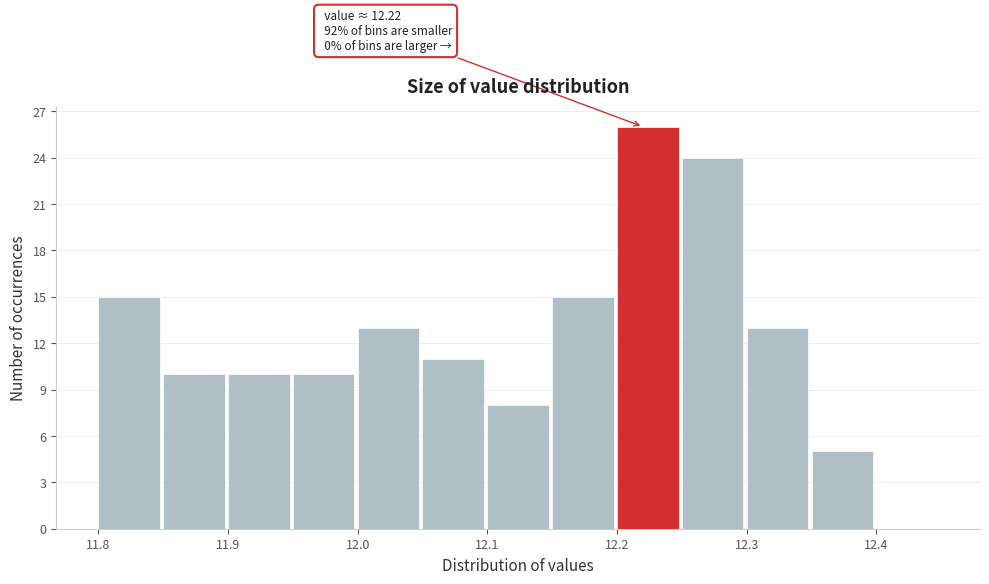

Which range on the x-axis has the tallest bar?

12.20 to 12.25